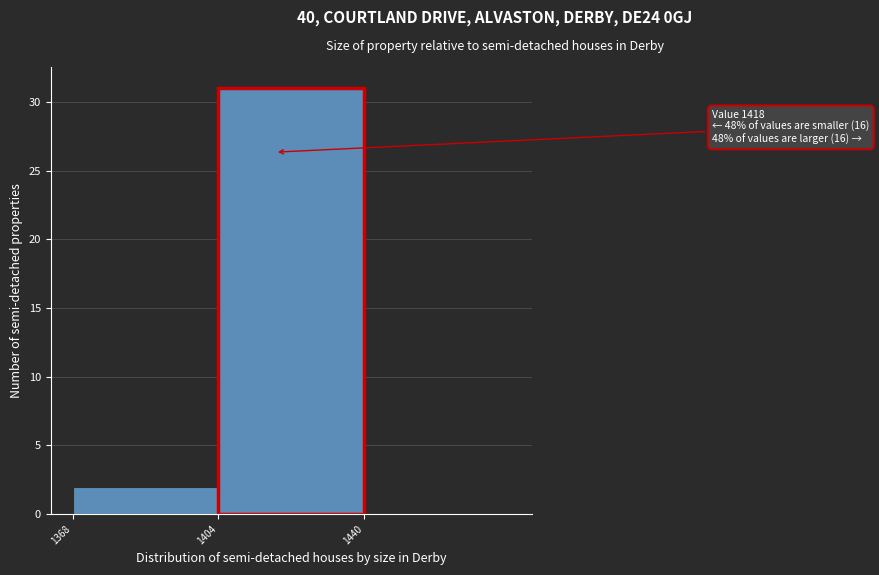

Over which range of the x-axis is the bar tallest?

1404 to 1440